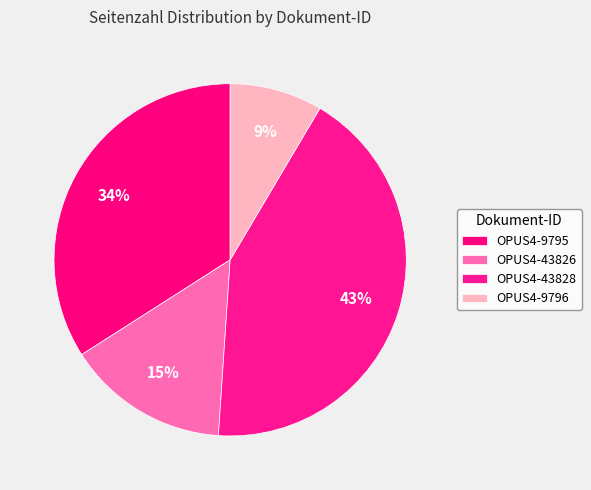

Count the number of slices in the pie.

4